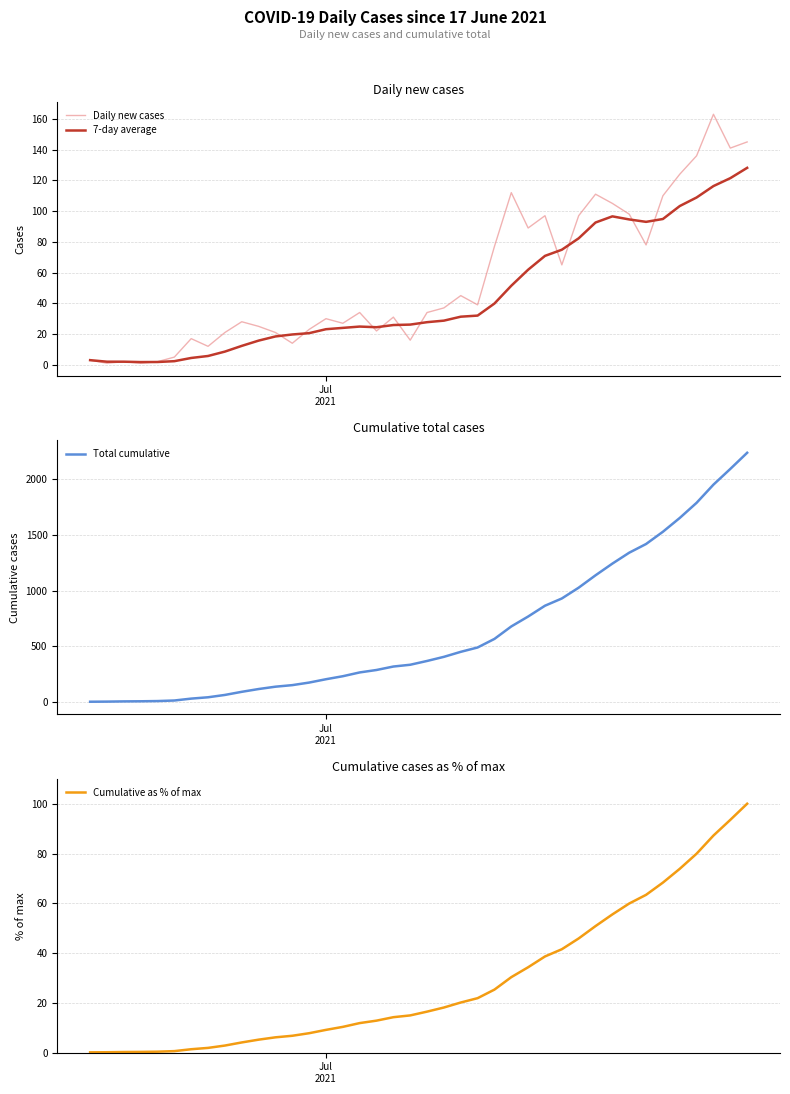

Does the chart display data point markers on the line(s)?

No